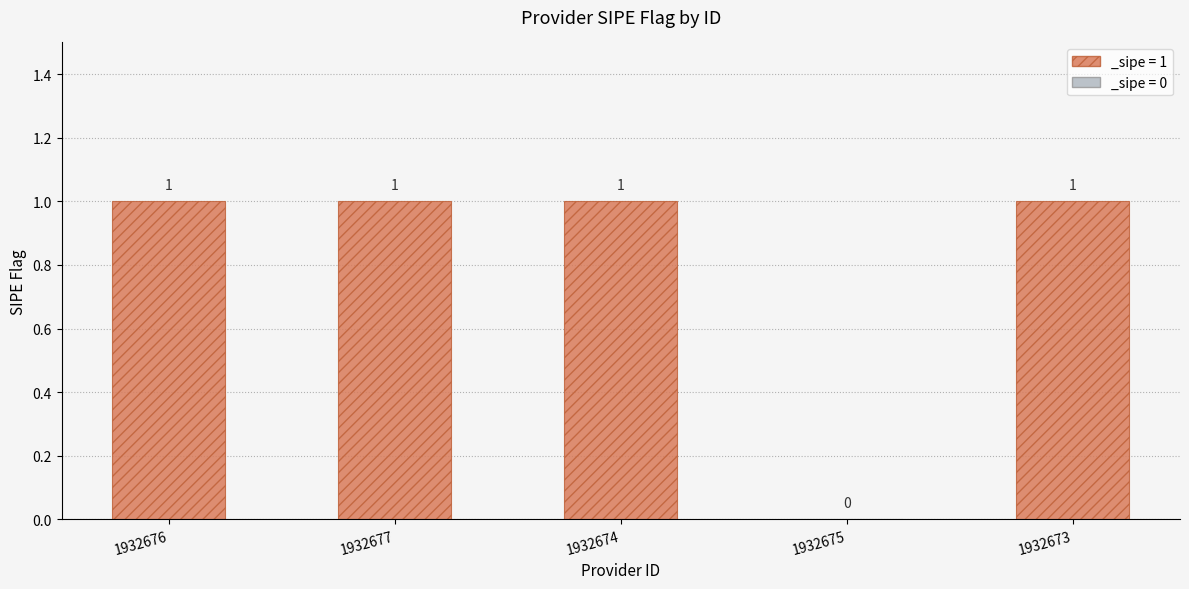

True or false: the data shows 1 at 1932677.

True